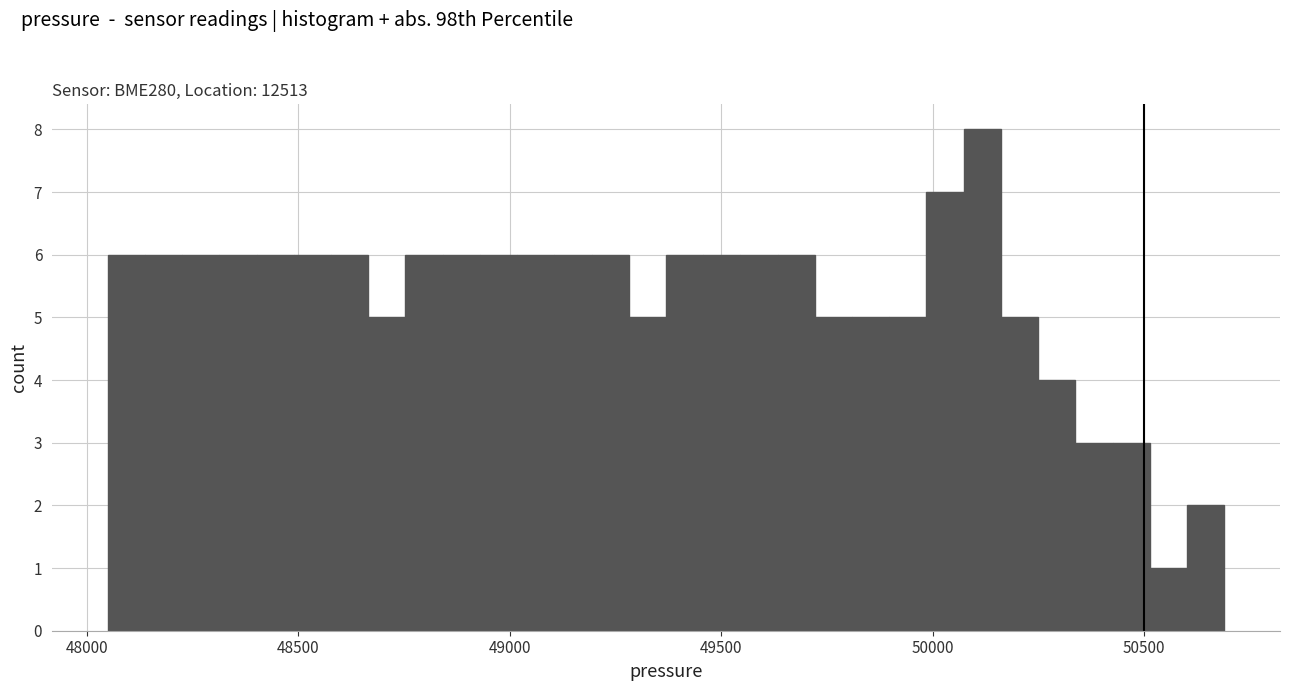

Read against the x-axis, roughly where is the centre of the tallest bar?

50100